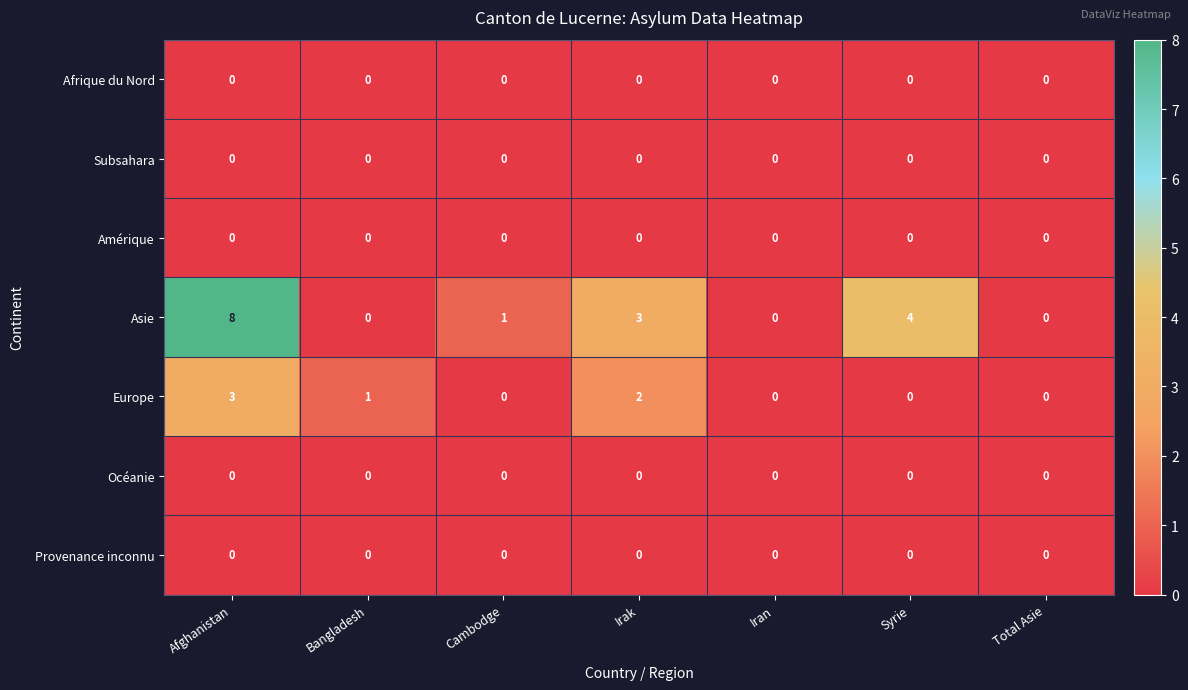

Which label corresponds to the largest value in the chart?

Afghanistan